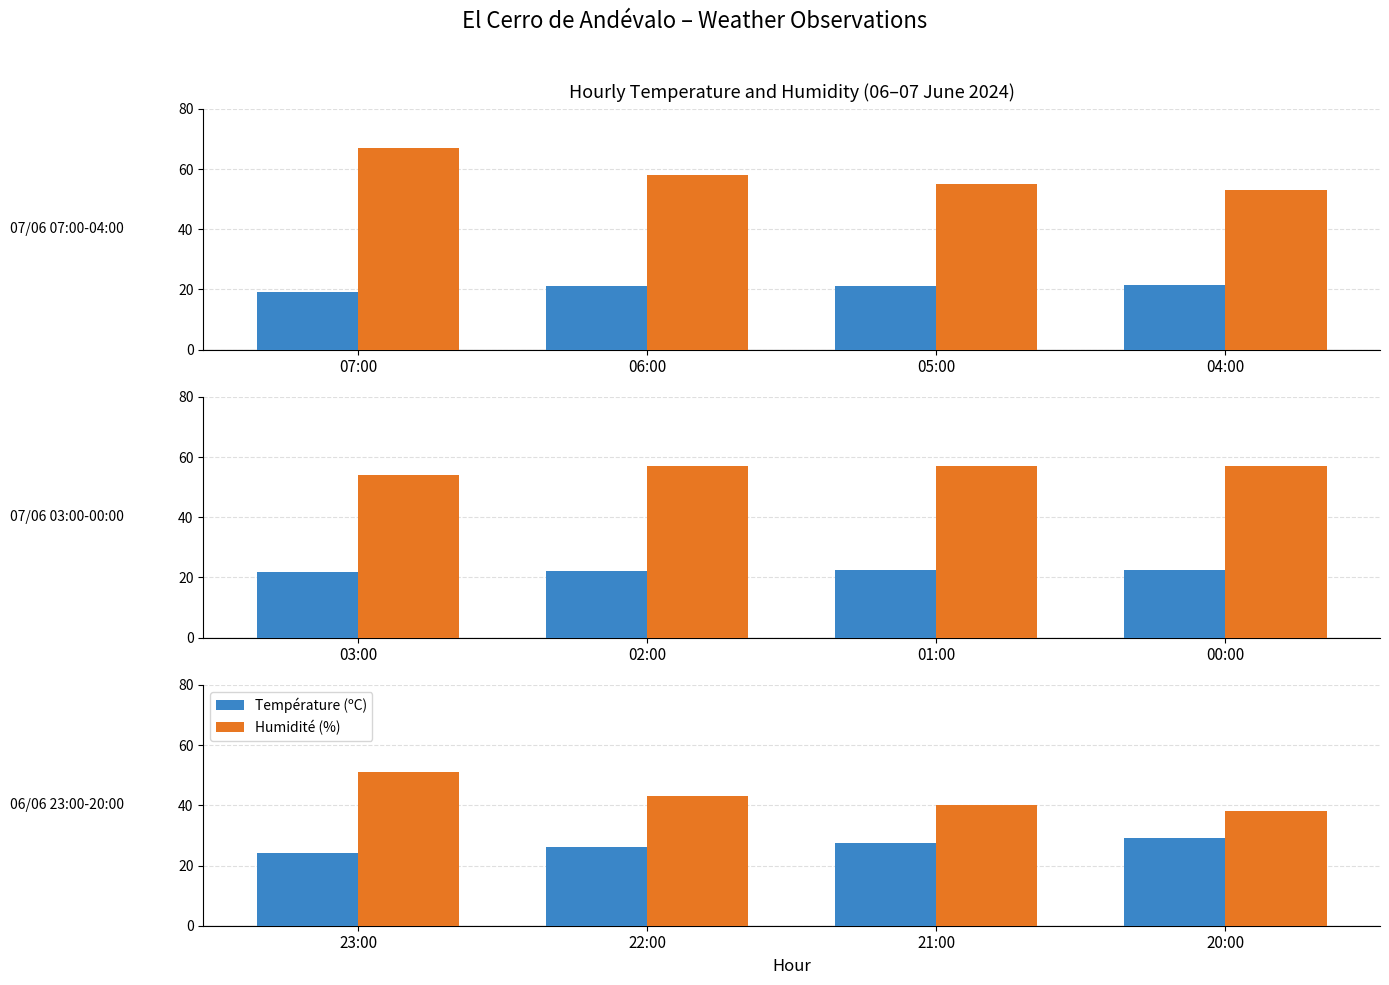

Which series has the largest range (max minus min)?

Humidité (%)